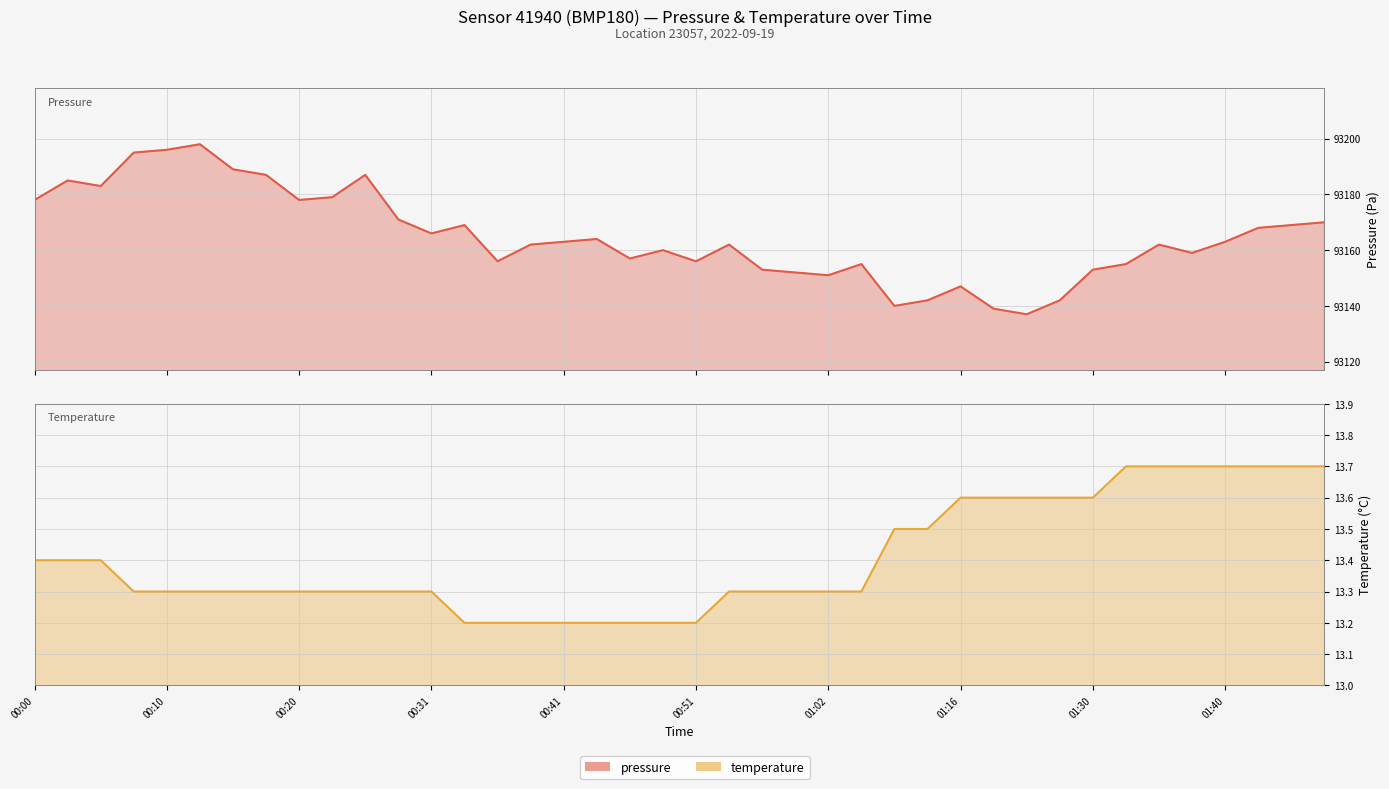

At which label is pressure closest to 93167?

00:31